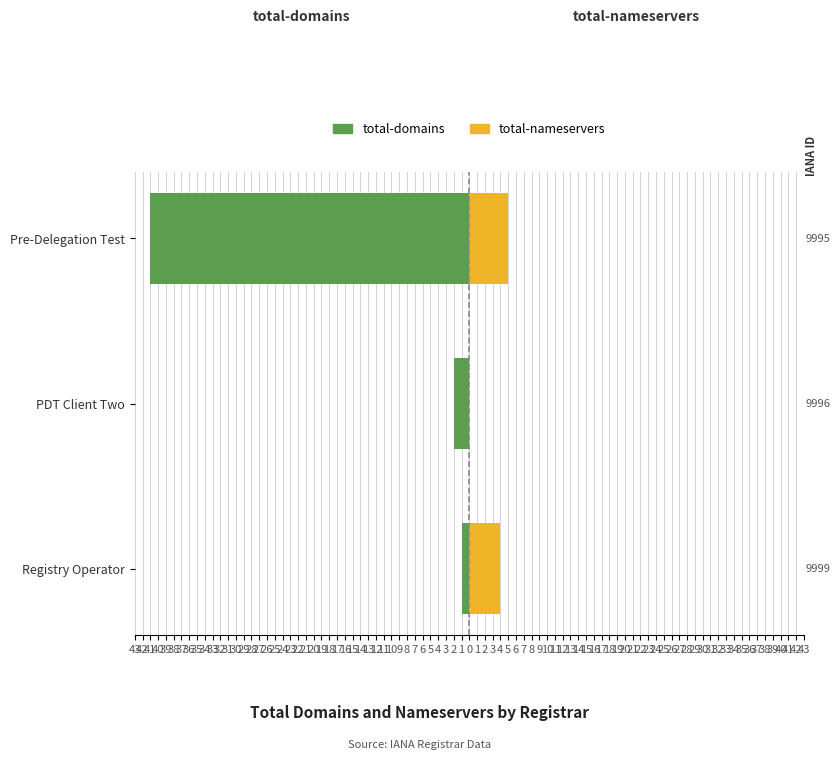

How many values in the total-domains series exceed -2?

1